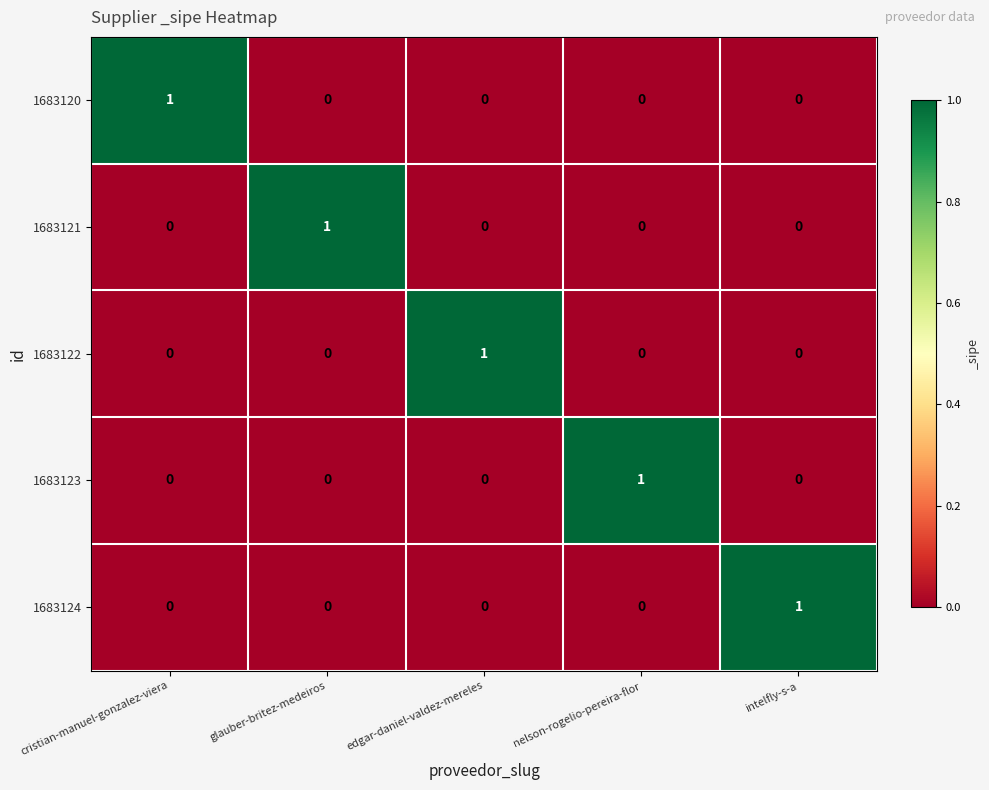

How many 1683120 values are between 0 and 1?

5